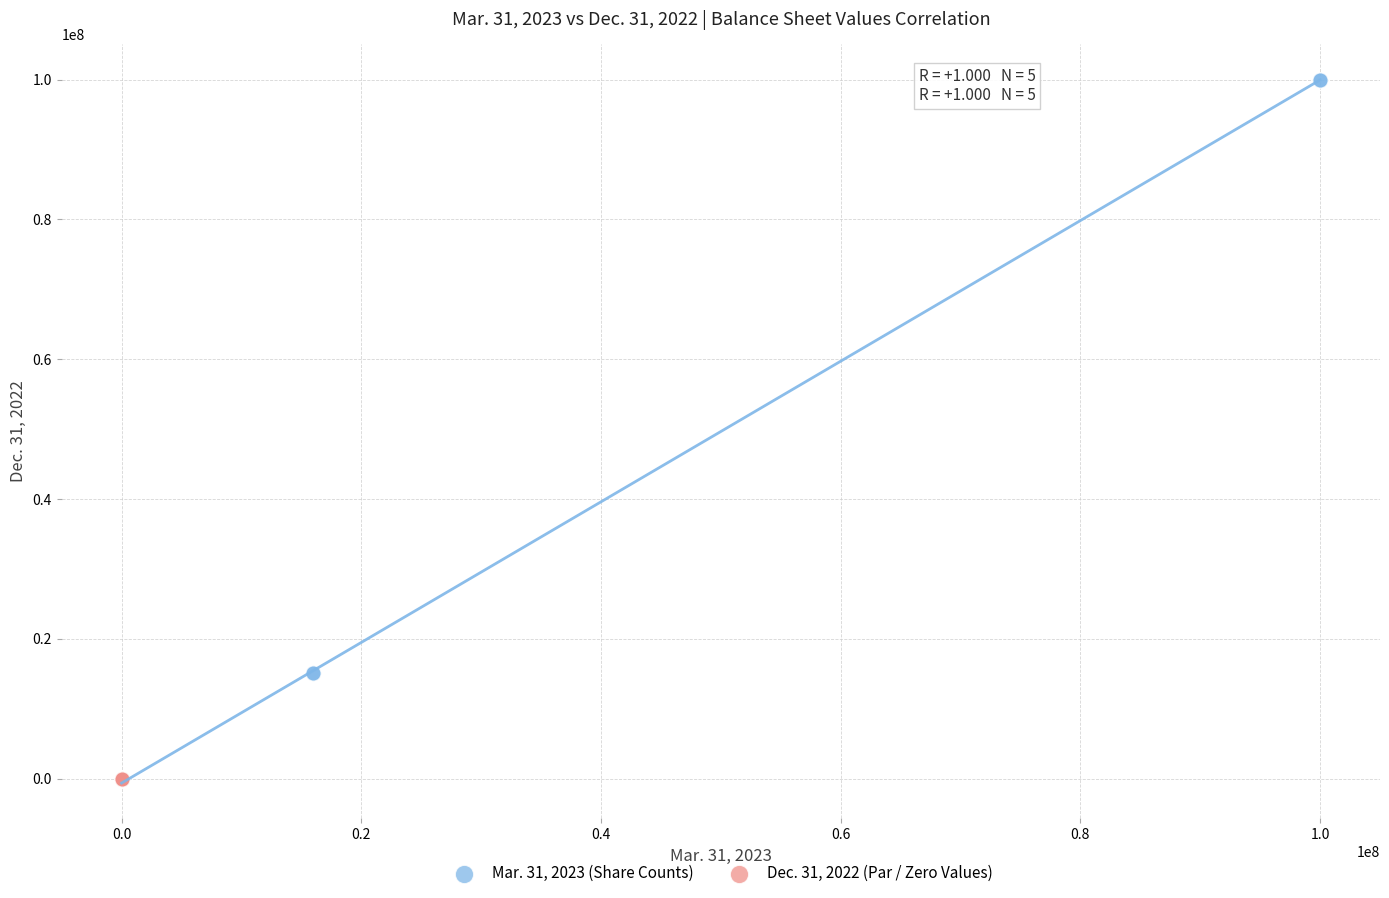

Which series reaches the maximum Y coordinate?

Mar. 31, 2023 (Share Counts)